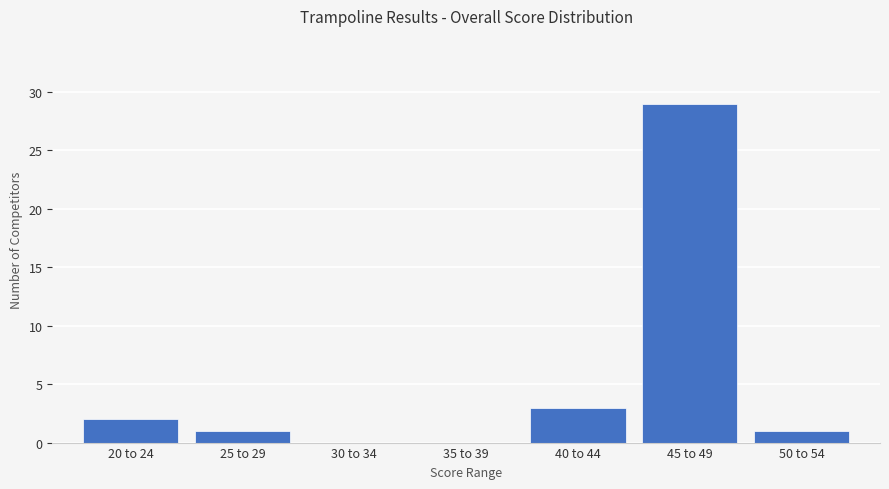

Reading left to right, transcribe all the data shown in this chart.

20 to 24=2	25 to 29=1	30 to 34=0	35 to 39=0	40 to 44=3	45 to 49=29	50 to 54=1